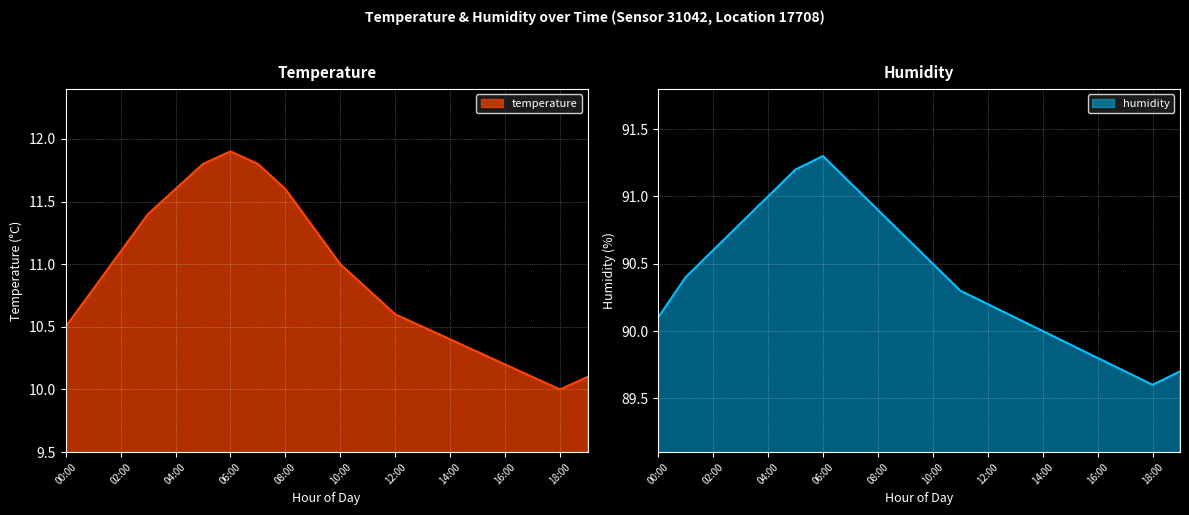

What is the maximum value for humidity?

91.3